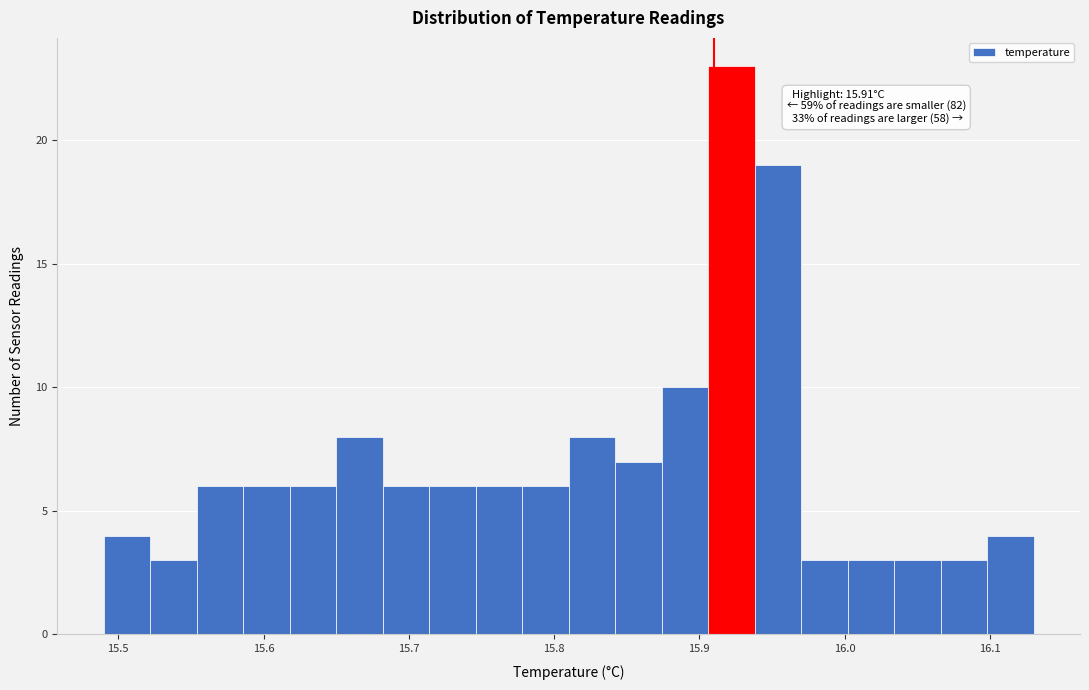

Around what value on the x-axis is the tallest bar? Give the approximate position of its centre, as read against the axis.

15.92